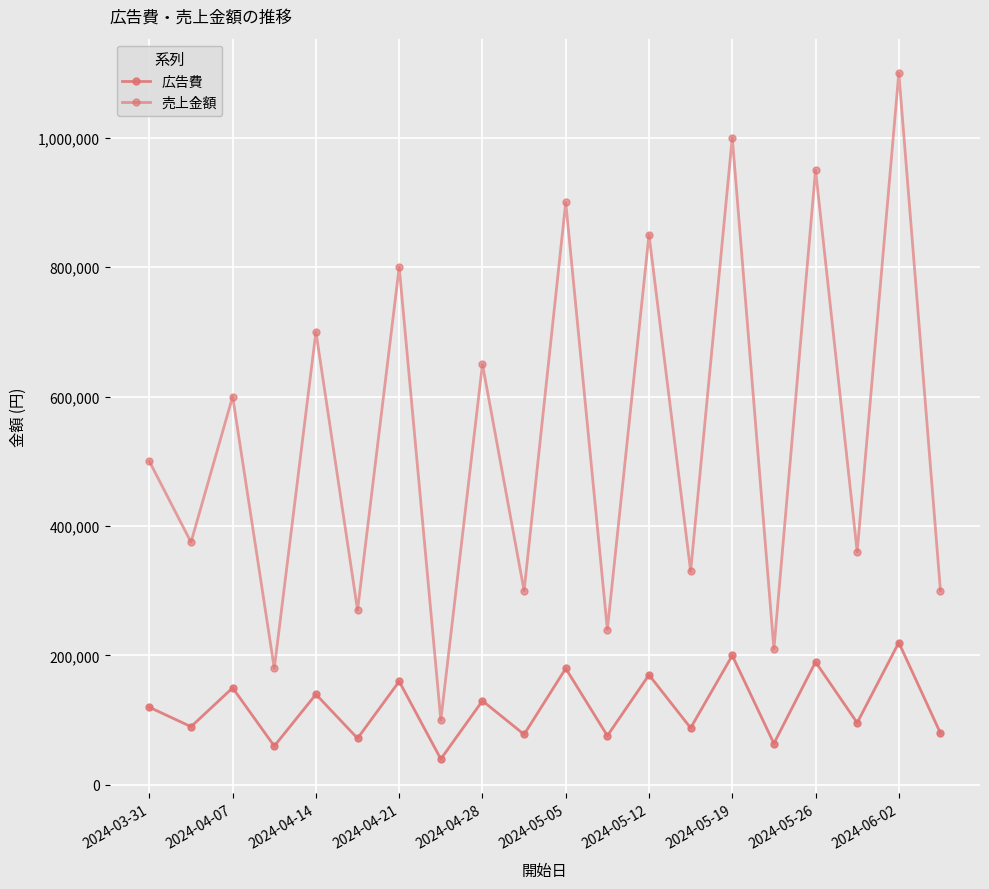

Does the chart have visible grid lines?

Yes